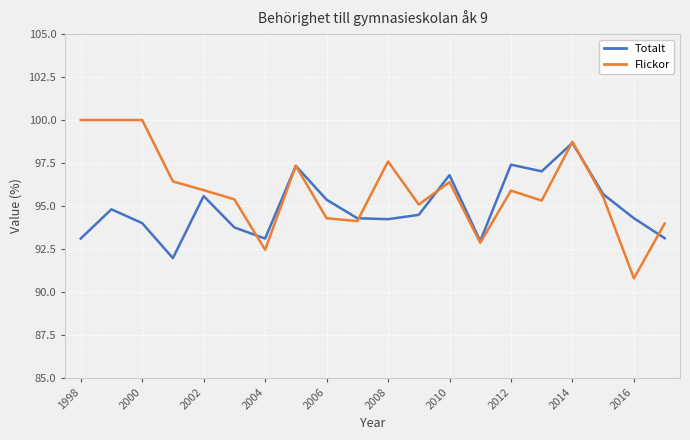

At how many categories does at least one series exceed 96?

10